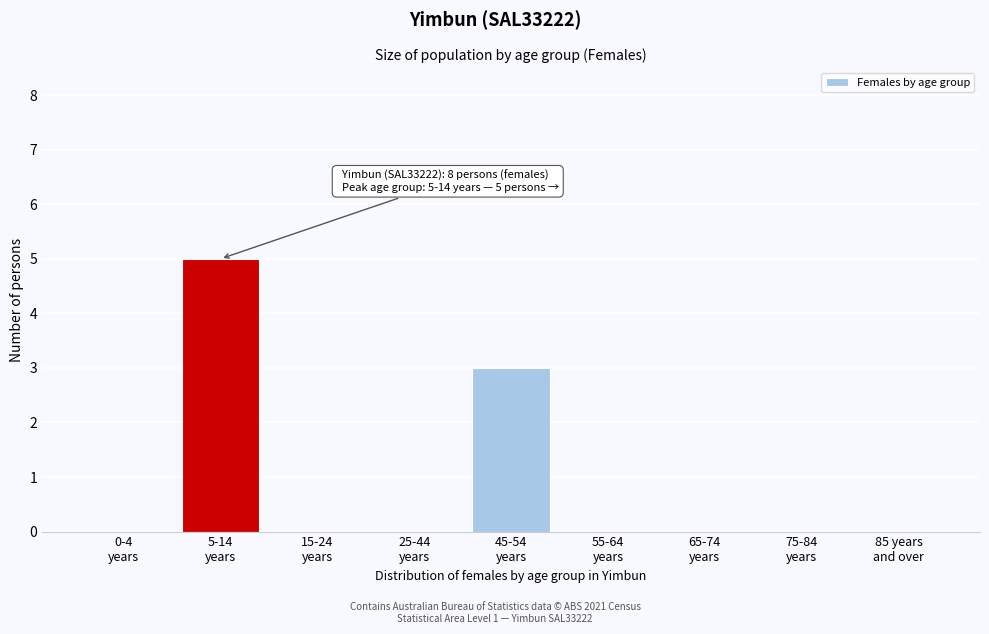

What is the sum of all values?

8